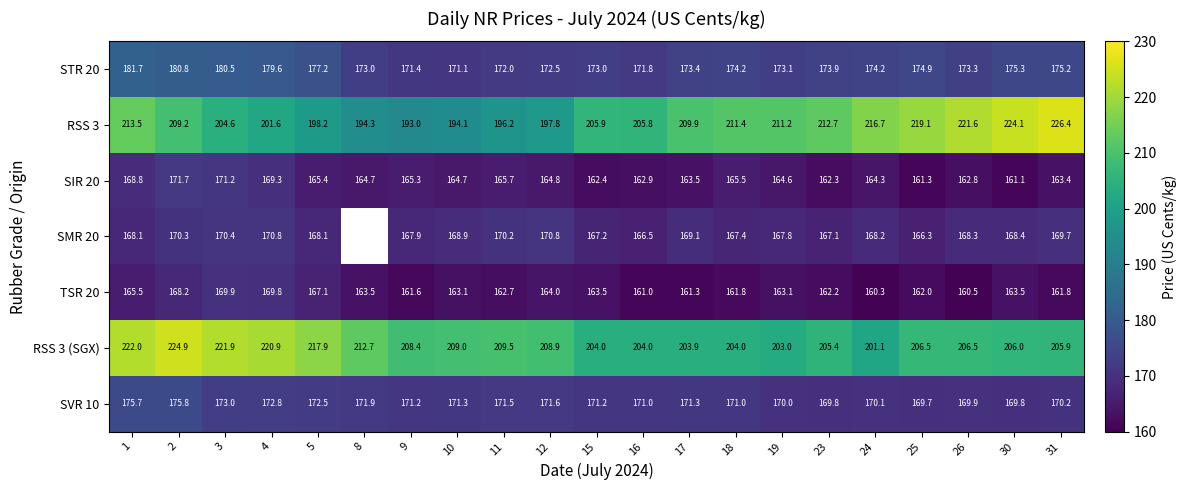

Is the value of RSS 3 at 11 greater than the value of STR 20 at 26?

Yes